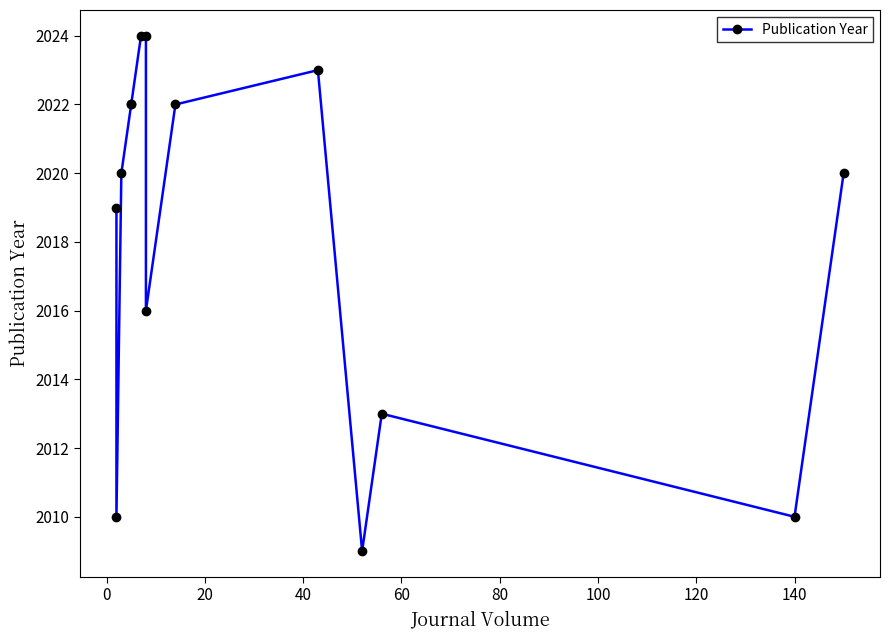

Does the chart display data point markers on the line(s)?

Yes